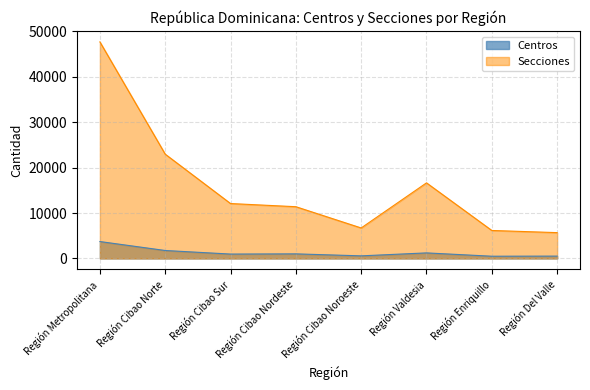

List the labels in order of Secciones value, largest first.

Región Metropolitana, Región Cibao Norte, Región Valdesia, Región Cibao Sur, Región Cibao Nordeste, Región Cibao Noroeste, Región Enriquillo, Región Del Valle